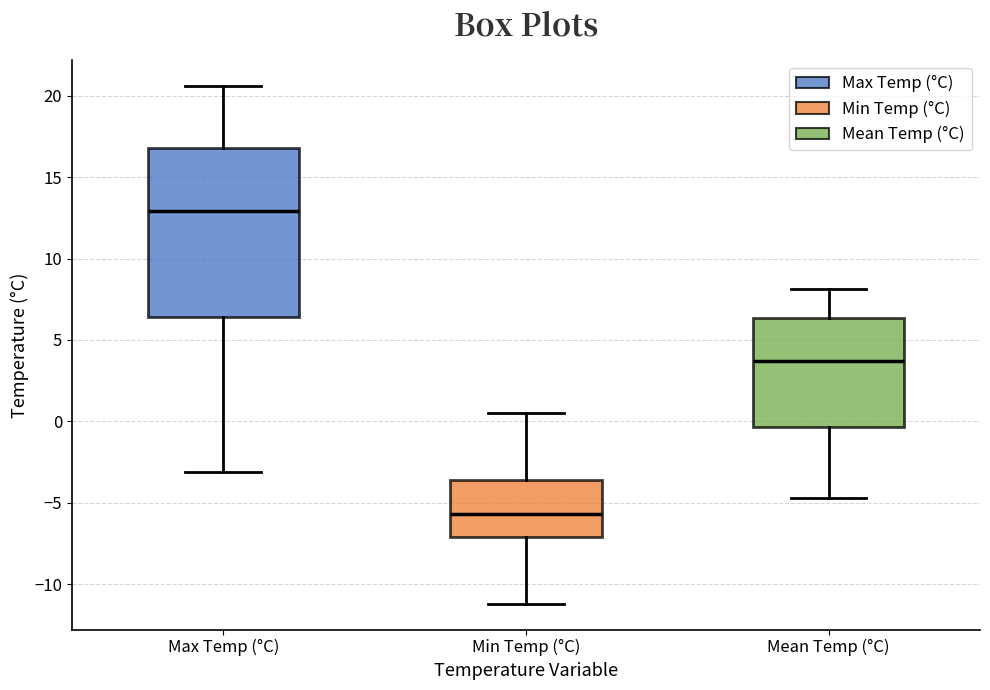

Reading left to right, transcribe this box plot: for each box, give where its median line is, the range the box spans, and where its two whiskers end, as read against the y-axis. The values are not printed on the chart, so give them approximately, as read against the axis.

Max Temp (°C): median 13.0, box 6.5 to 17.0, whiskers -3.0 to 20.5
Min Temp (°C): median -5.5, box -7.0 to -3.5, whiskers -11.0 to 0.5
Mean Temp (°C): median 3.5, box -0.5 to 6.5, whiskers -4.5 to 8.0